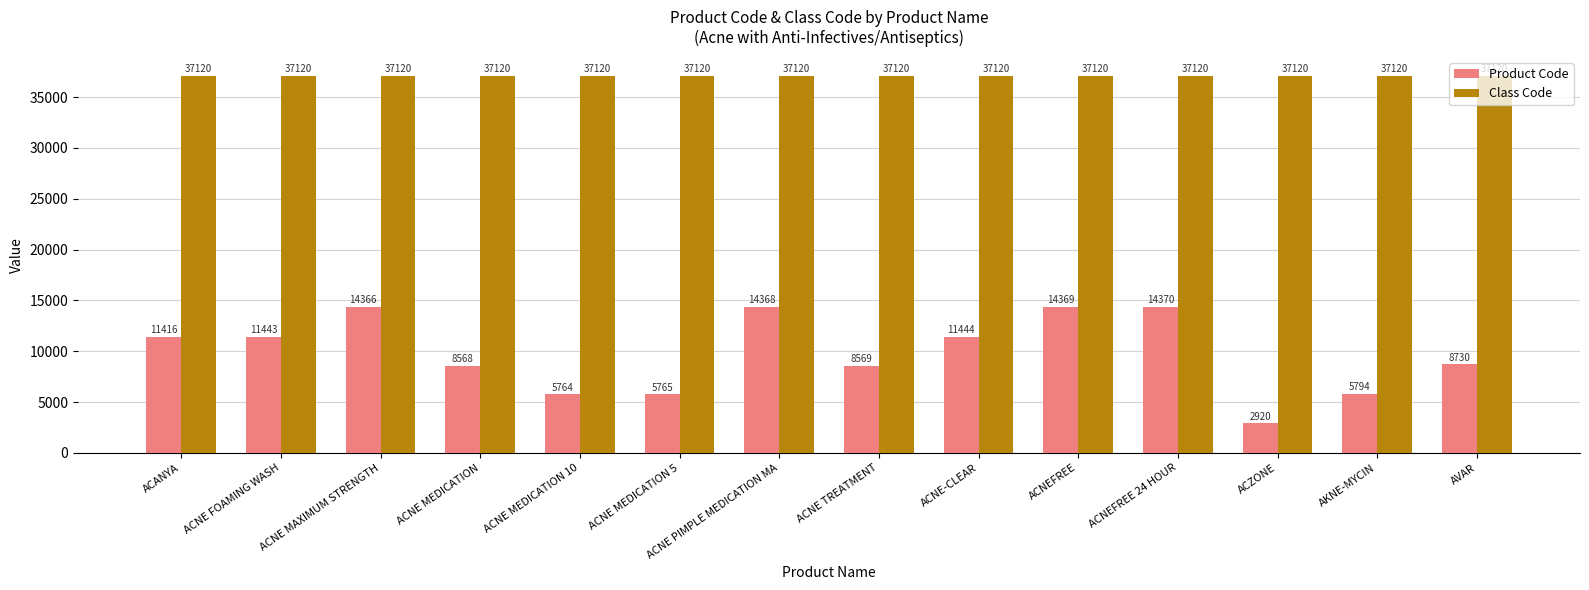

What is the approximate value of Class Code at ACNEFREE?

37120